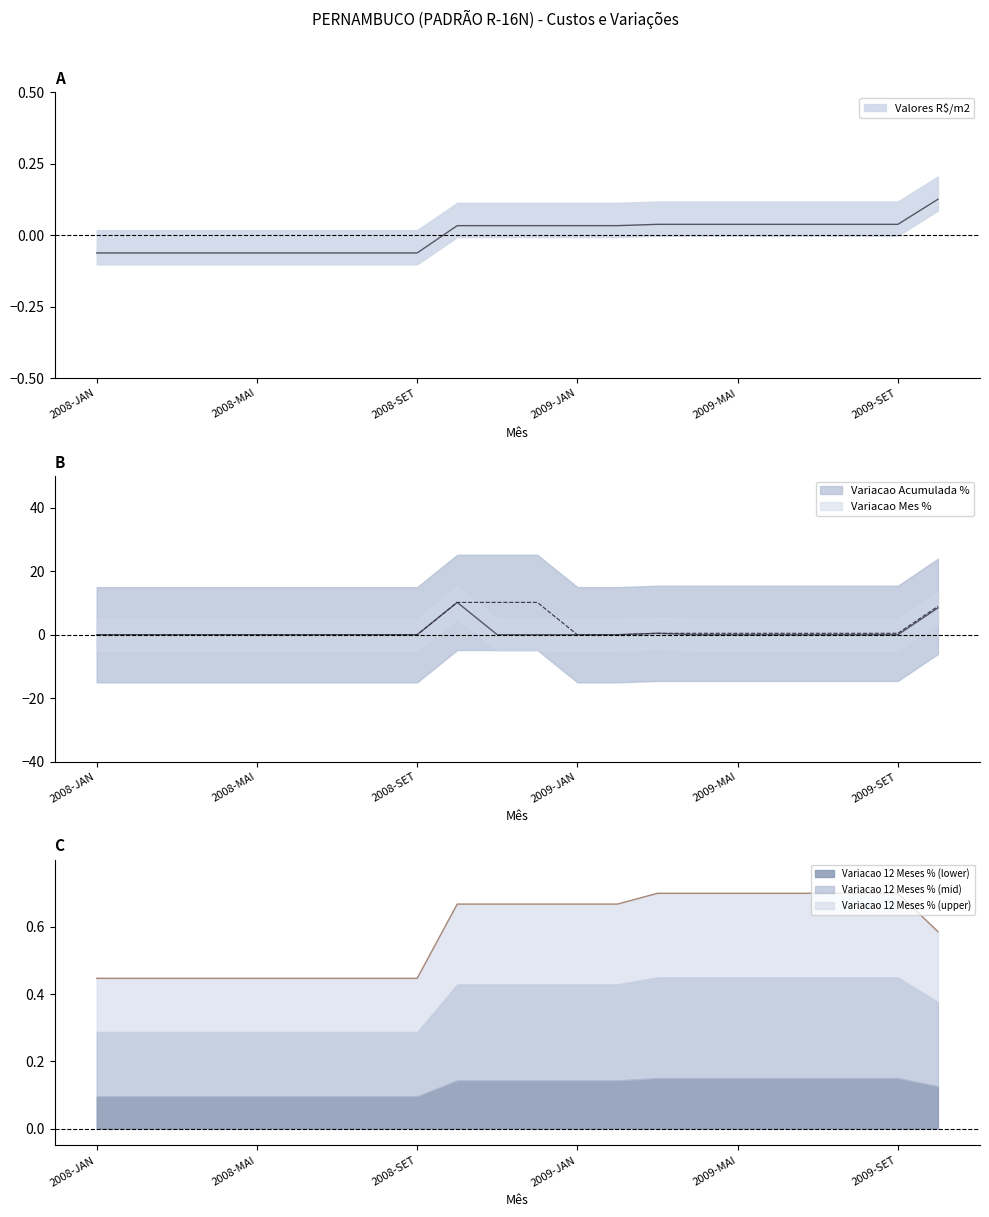

Between 2008-ABR and 2009-OUT, which is larger?

2009-OUT